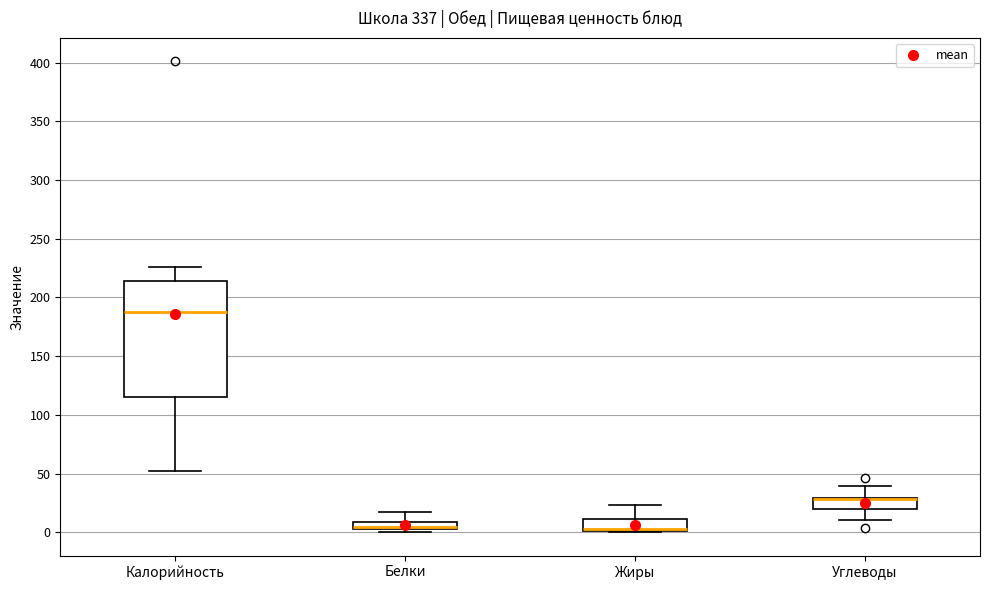

Where is the upper edge of the box for Жиры on the y-axis? The values are not printed on the chart, so give them approximately, as read against the axis.

10